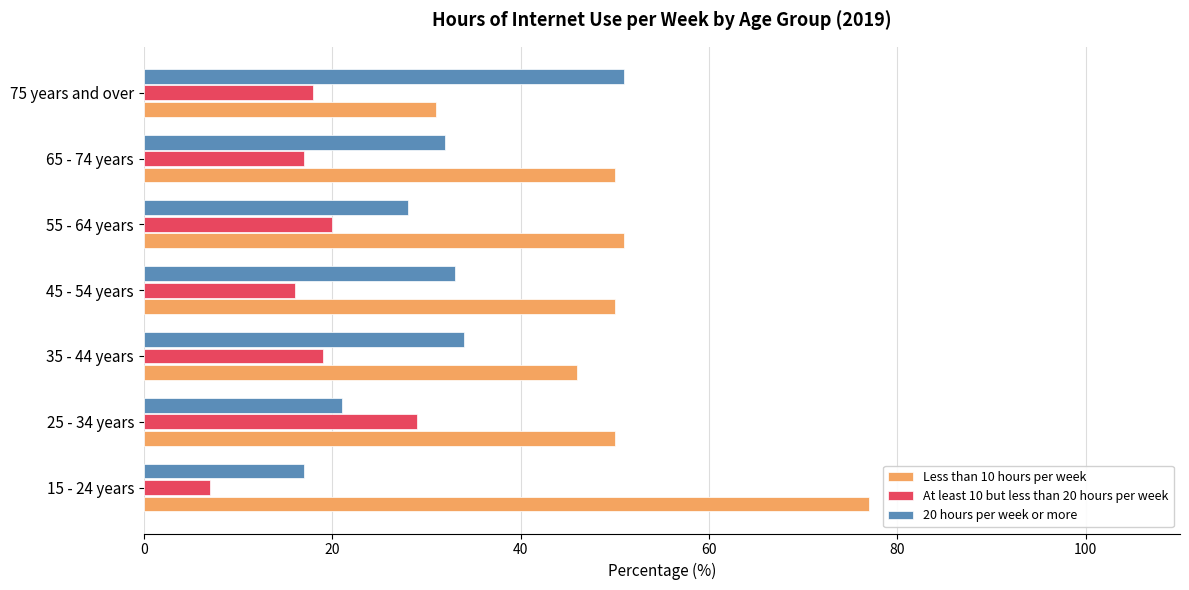

How many series are shown in this chart?

3